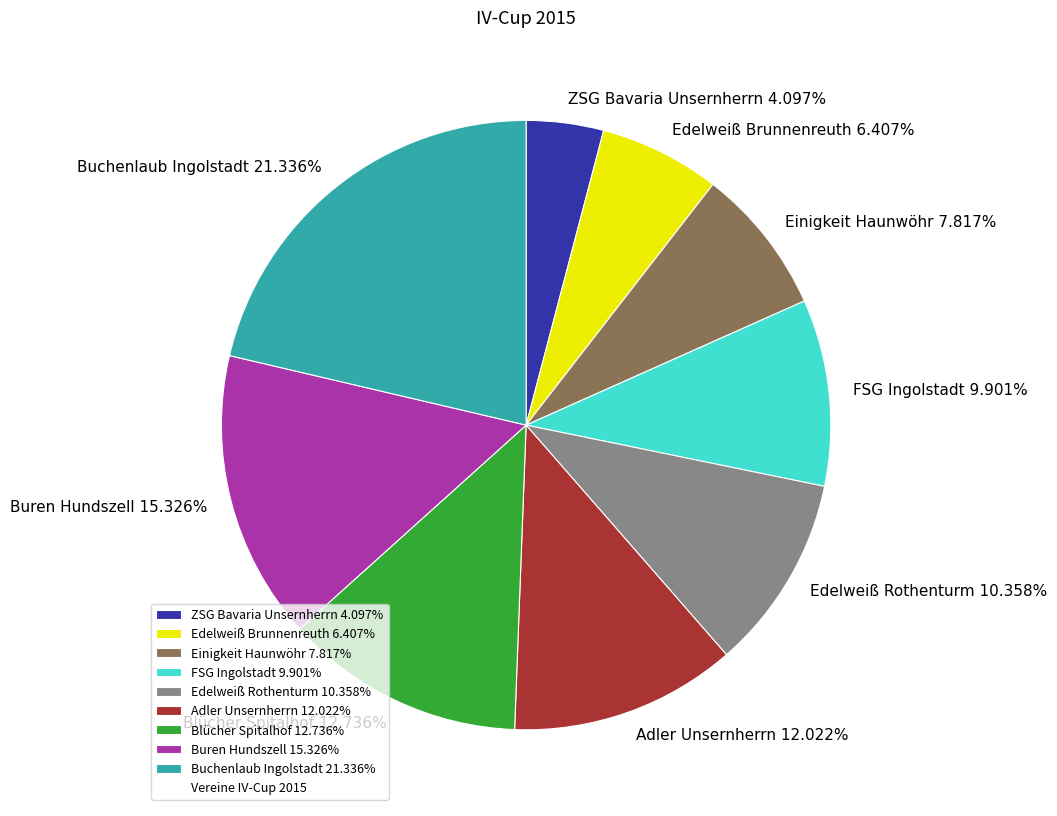

Which has a higher value, Adler Unsernherrn or Buren Hundszell?

Buren Hundszell